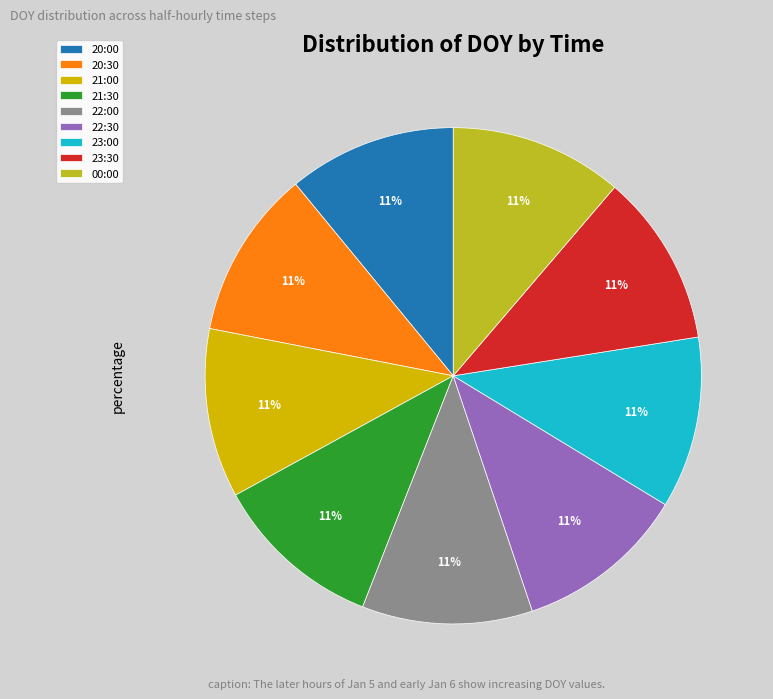

Approximately how many times larger is the value at 23:00 compared to 21:30?

1.0